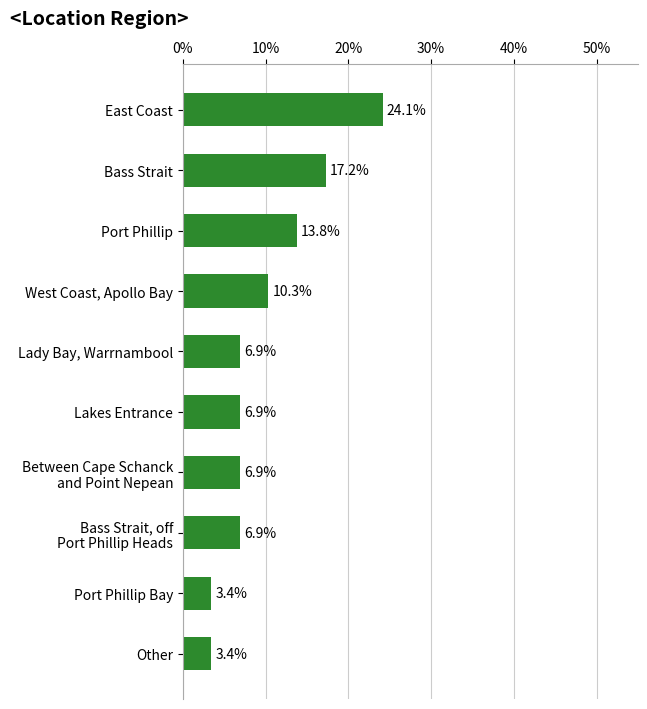

Between East Coast and Lady Bay, Warrnambool, which is larger?

East Coast